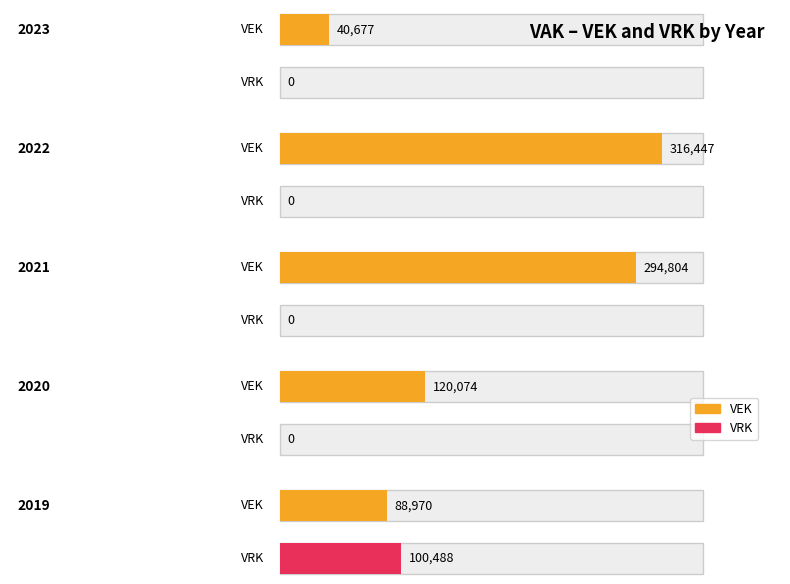

True or false: VEK has a value of 120074 at 2020.

True